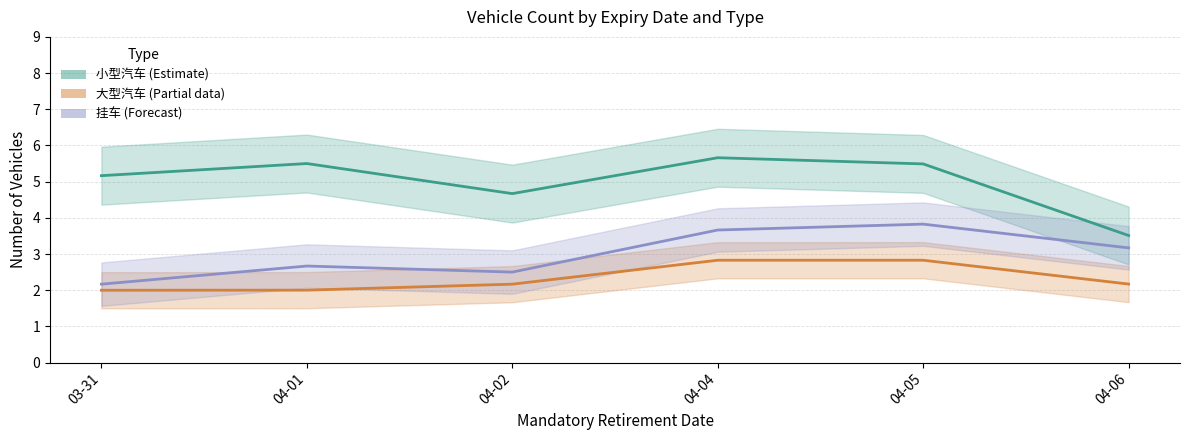

True or false: 挂车 (Forecast) and 小型汽车 (Estimate) cross at least once.

False